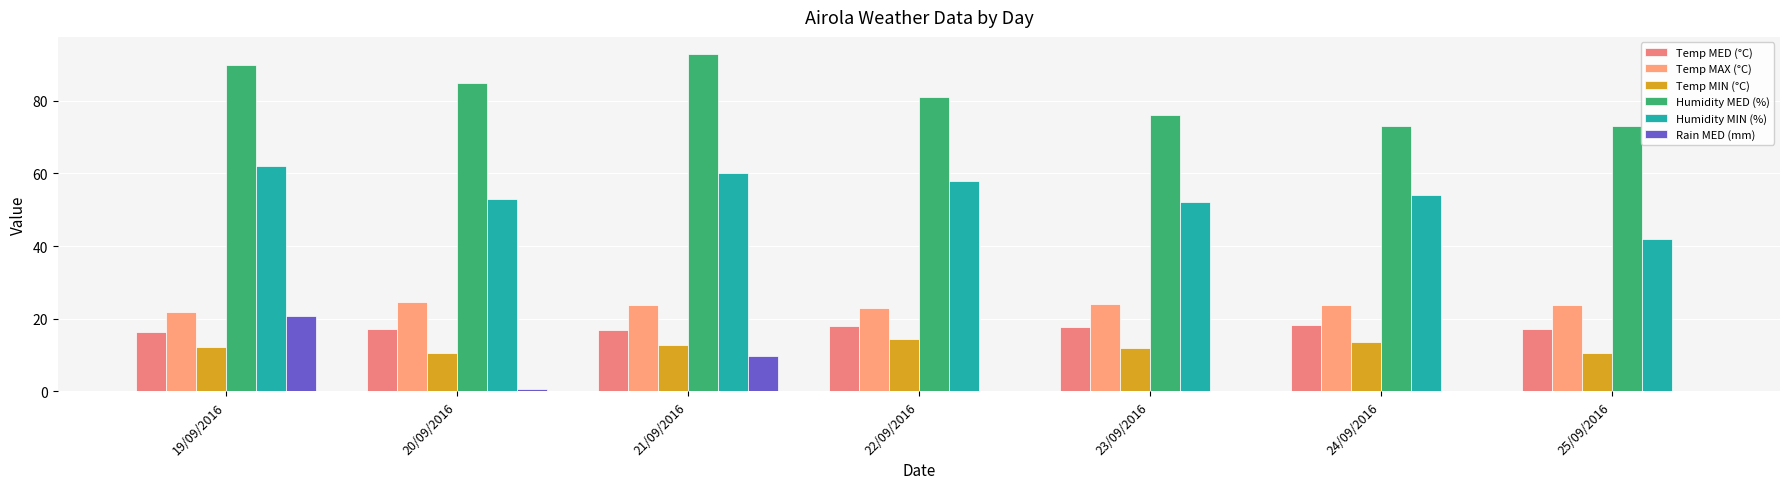

Rank the categories by Temp MIN (°C) value from lowest to highest.

20/09/2016, 25/09/2016, 23/09/2016, 19/09/2016, 21/09/2016, 24/09/2016, 22/09/2016